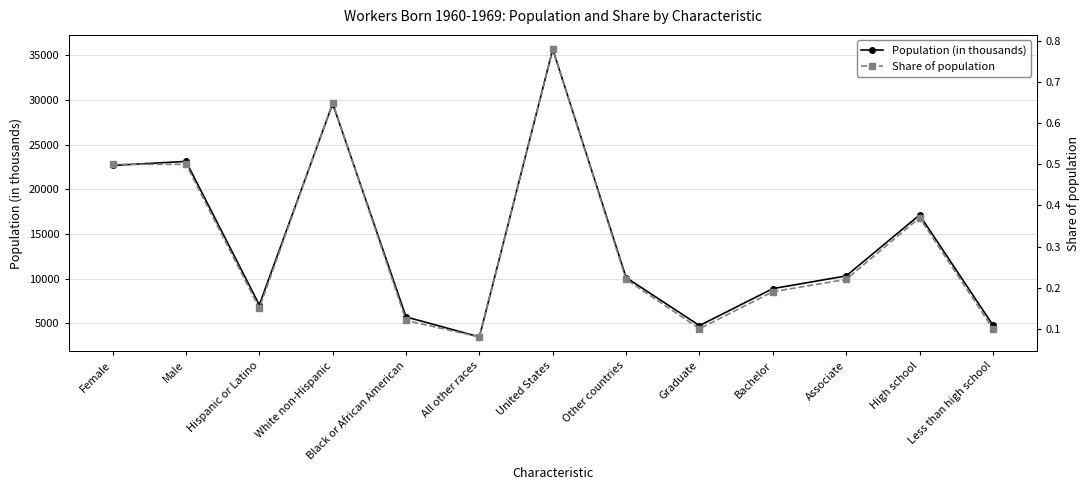

True or false: Share of population and Population (in thousands) intersect in this chart.

False